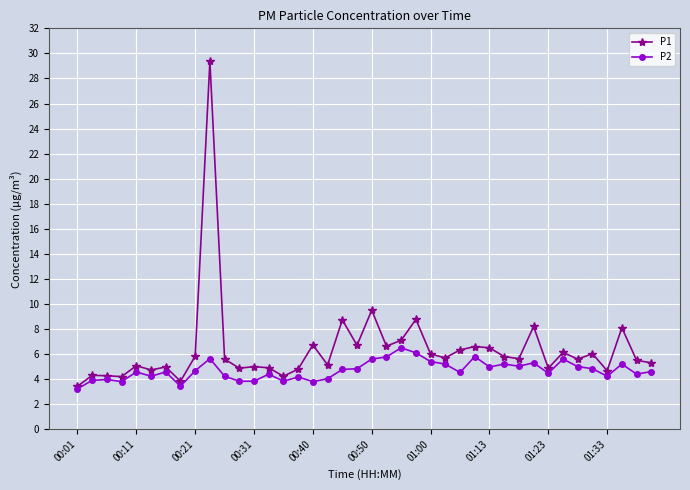

True or false: P2 has more than 1 interior local peaks.

True